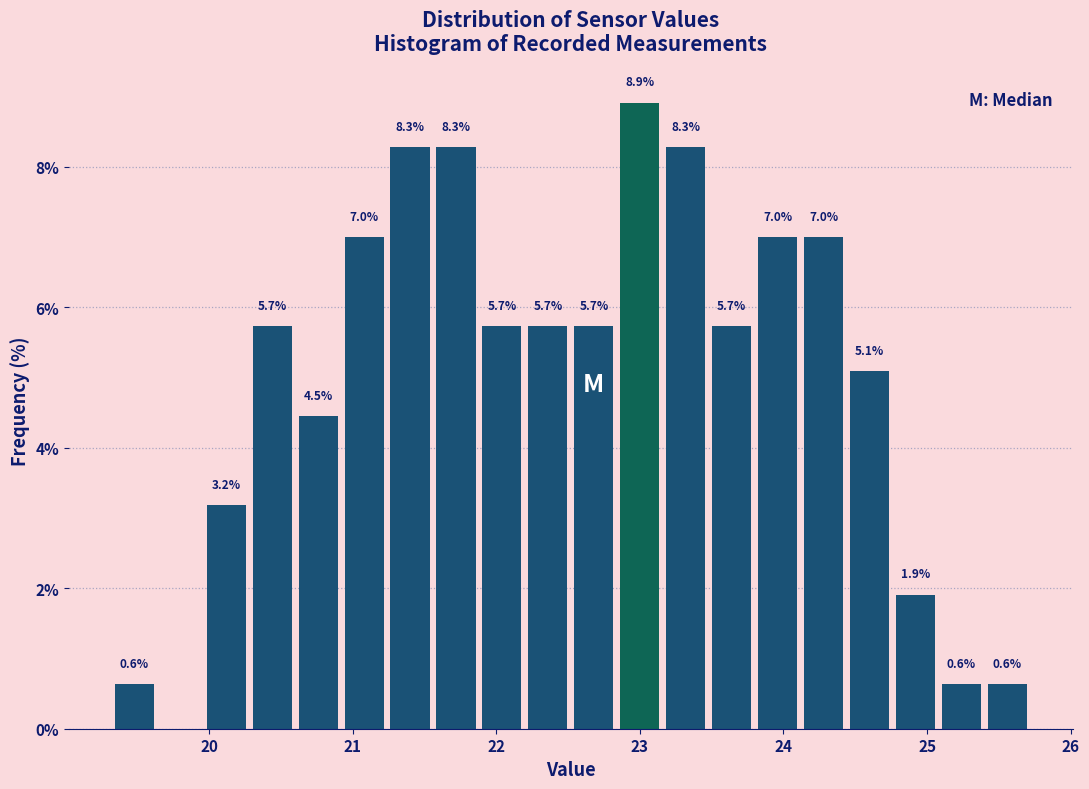

Around what value on the x-axis is the tallest bar? Give the approximate position of its centre, as read against the axis.

23.0